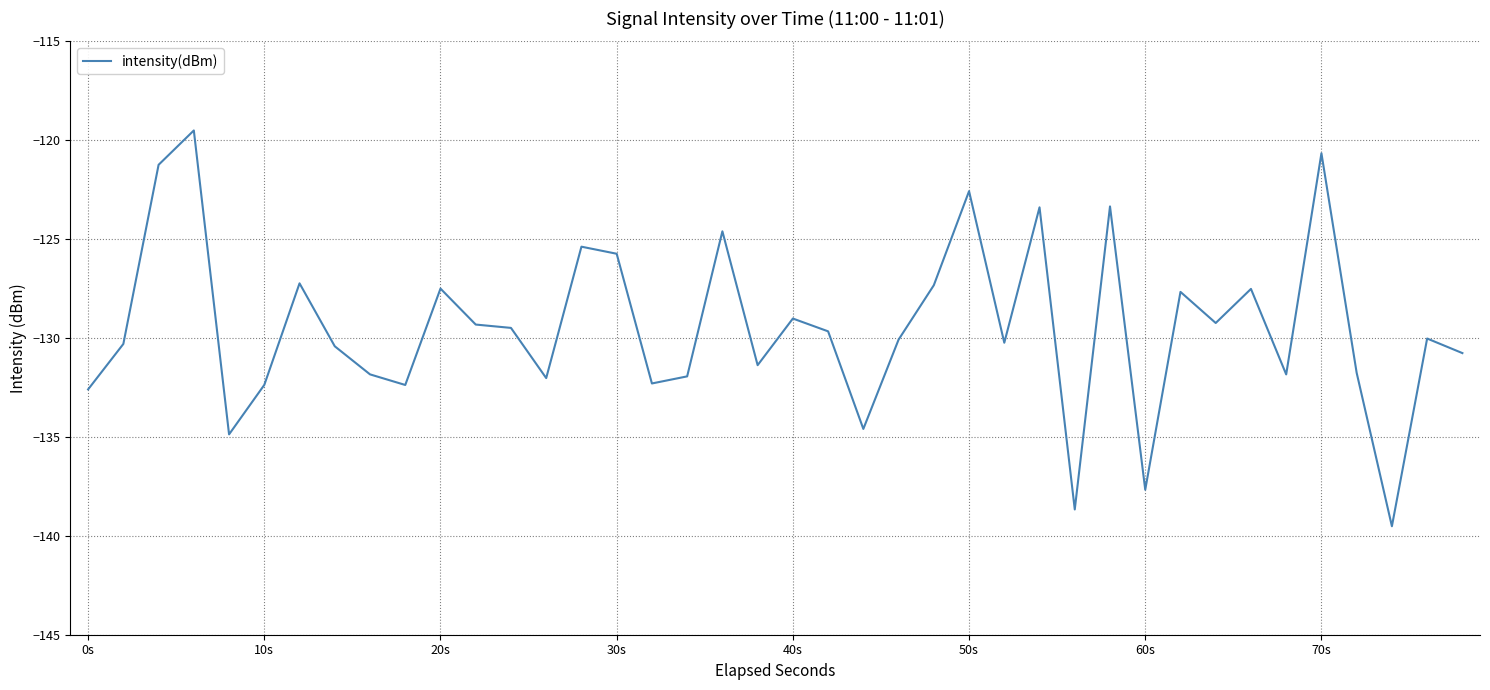

What is the greatest value displayed?

-119.5